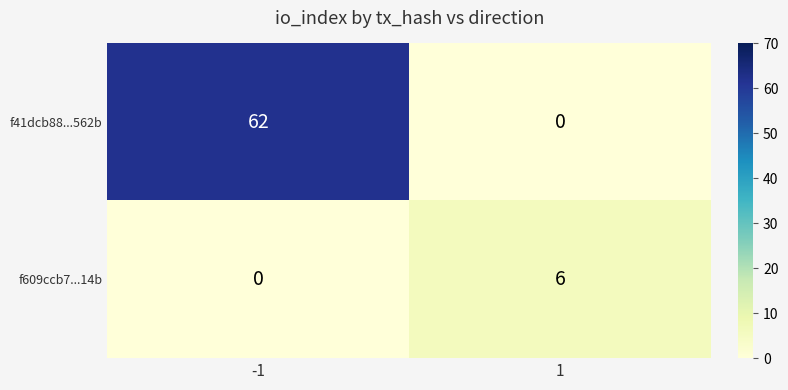

The value of f609ccb7...14b at 1 is 6. True or false?

True